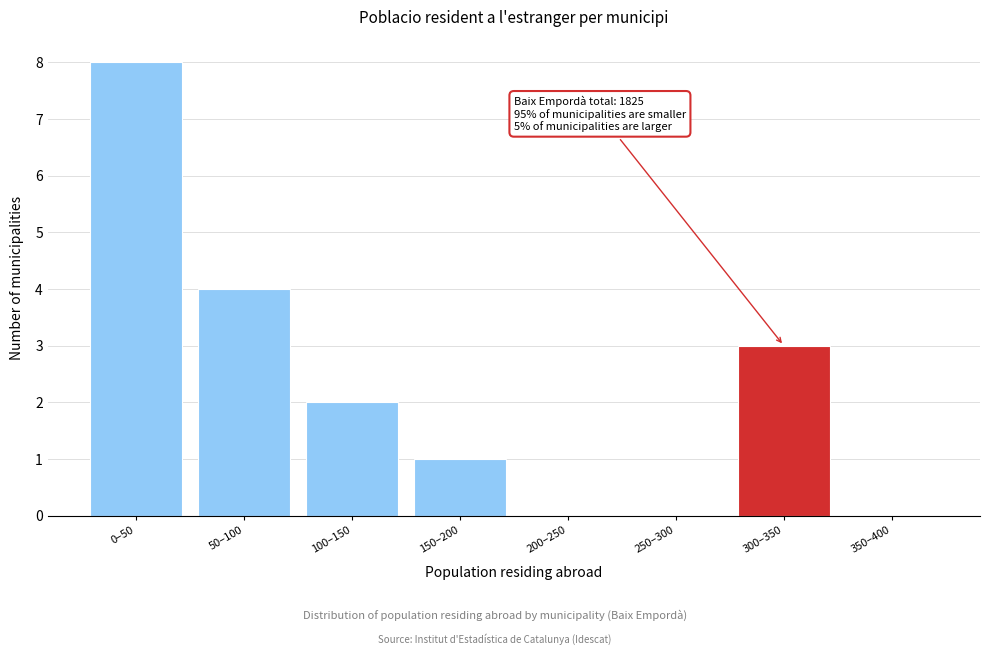

Reading right to left, what are all the values shown in this chart?

350–400=0	300–350=3	250–300=0	200–250=0	150–200=1	100–150=2	50–100=4	0–50=8